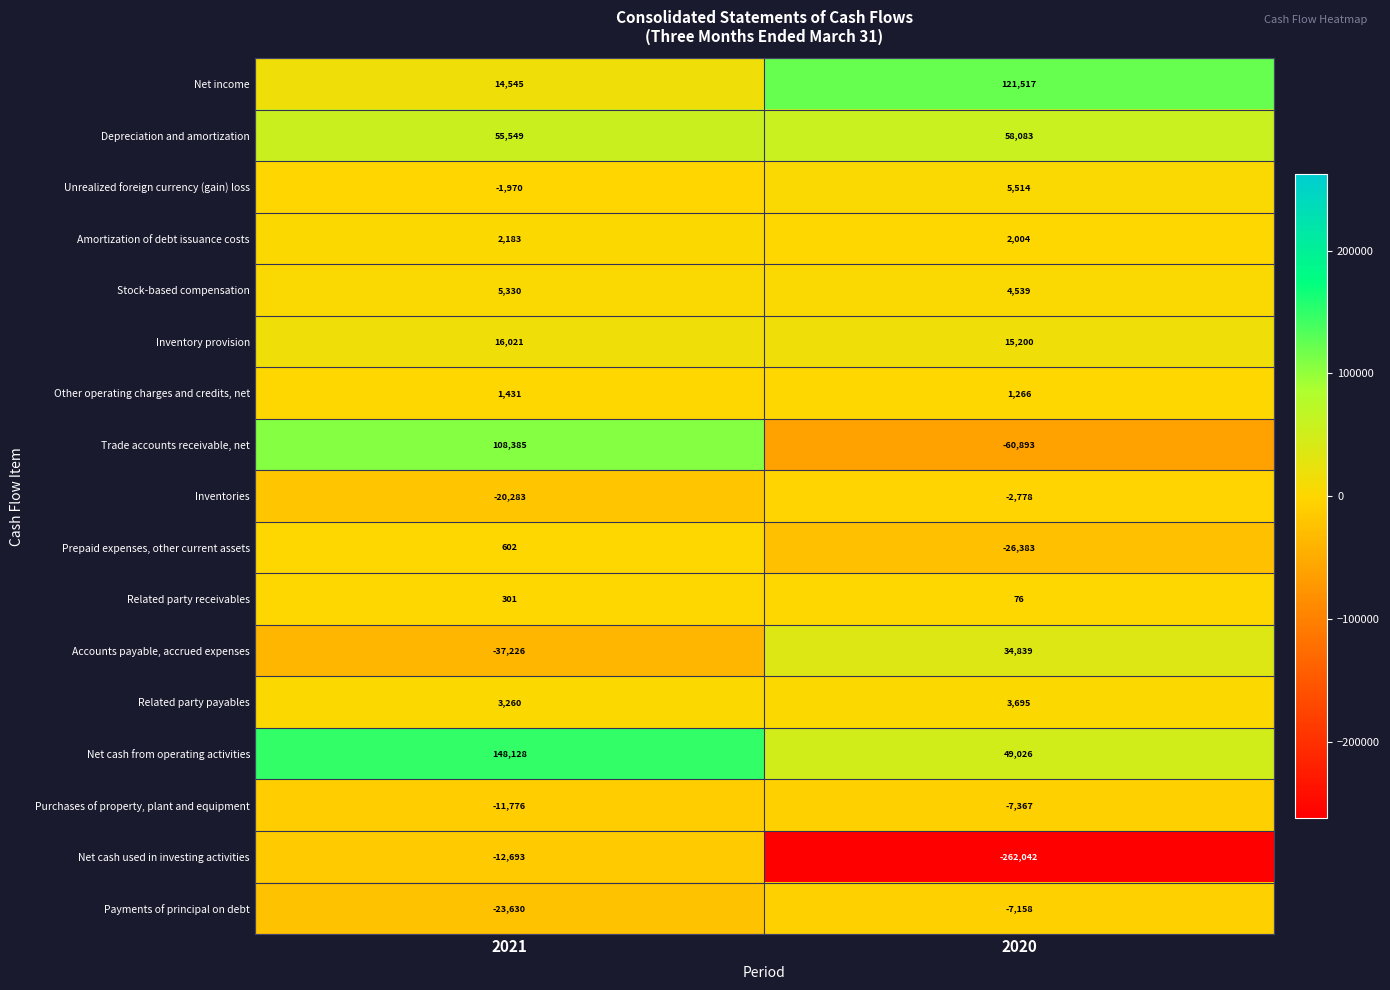

What is the smallest value displayed?

-262042